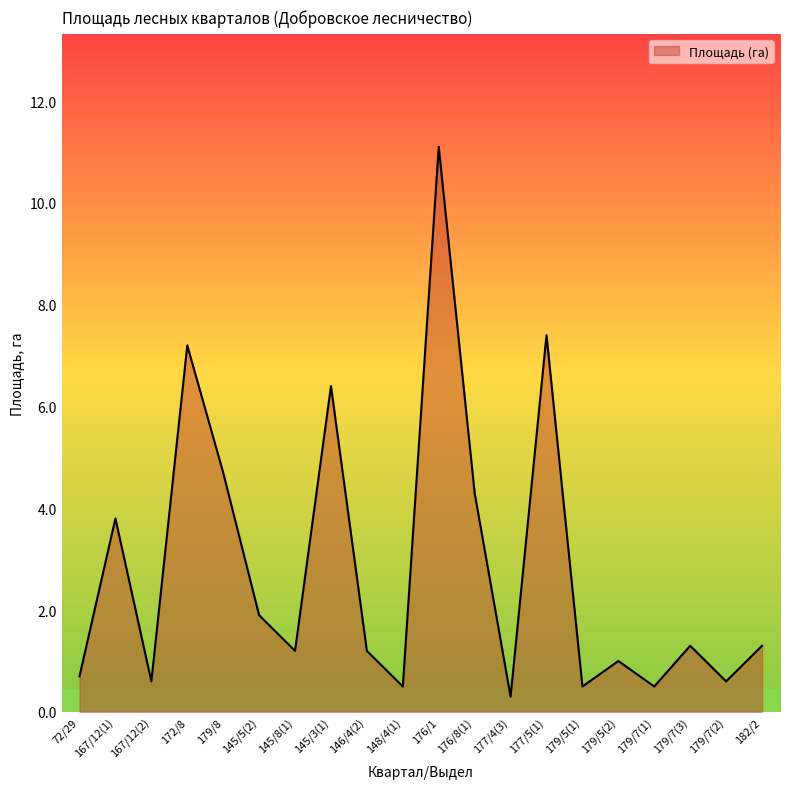

What position from the left is 179/7(3)?

18